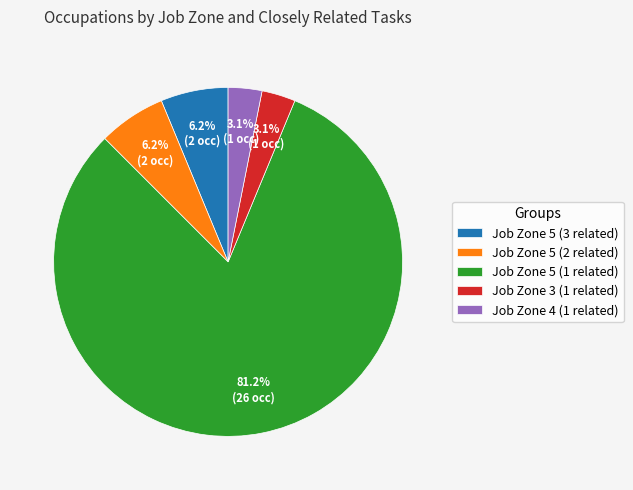

What percentage is NOT represented by Job Zone 4 (1 related)?

96.9%